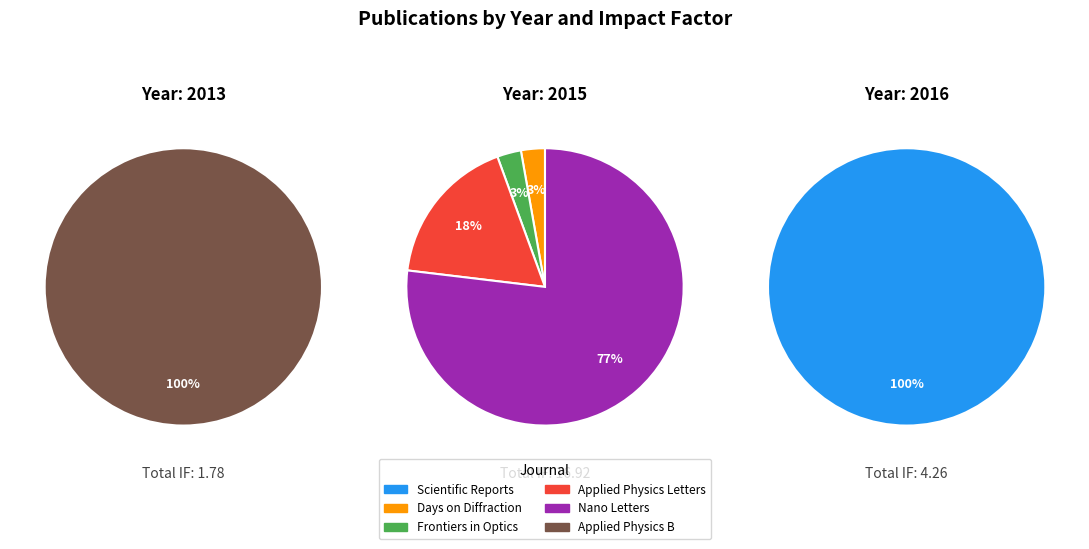

Combined, do Frontiers in Optics
(2015) and Days on Diffraction
(2015) account for over 50%?

No